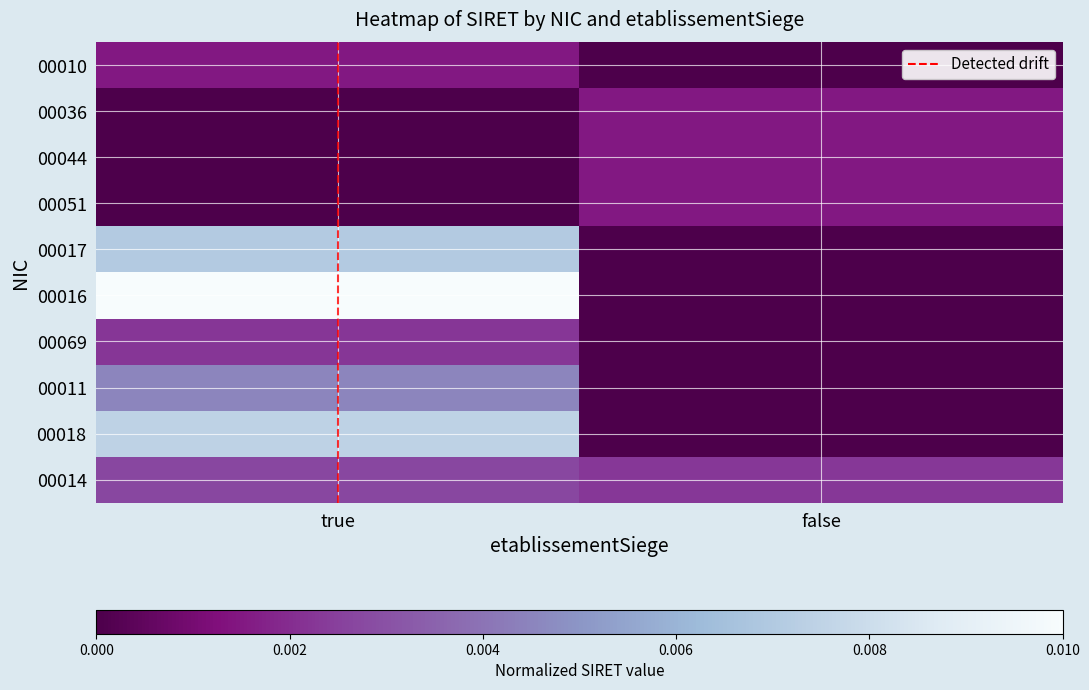

Count the number of categories in the chart.

2